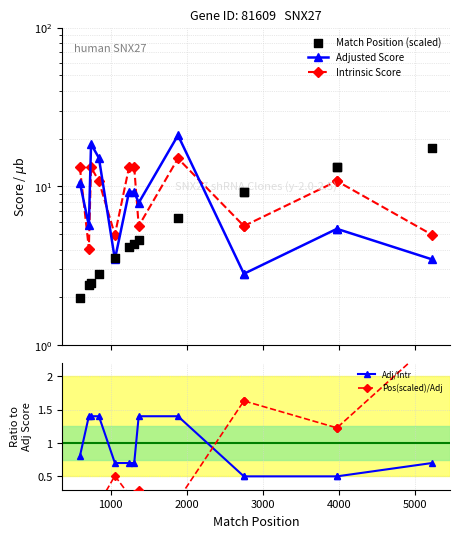

What are all the series names shown in the legend?

Adjusted Score, Intrinsic Score, Match Position (scaled), Adj/Intr, Pos(scaled)/Adj